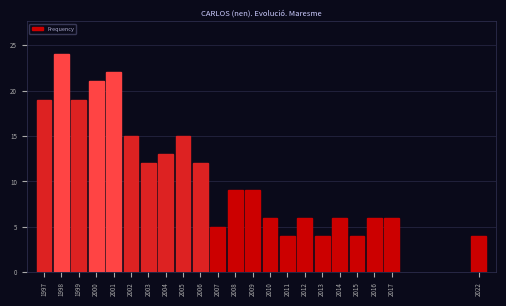

Reading left to right, what are all the values shown in this chart?

19	24	19	21	22	15	12	13	15	12	5	9	9	6	4	6	4	6	4	6	6	4